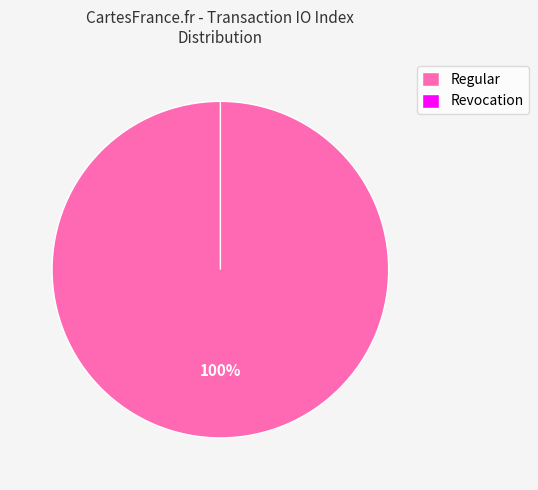

What is the largest slice in the pie chart?

Regular (io_index=20)